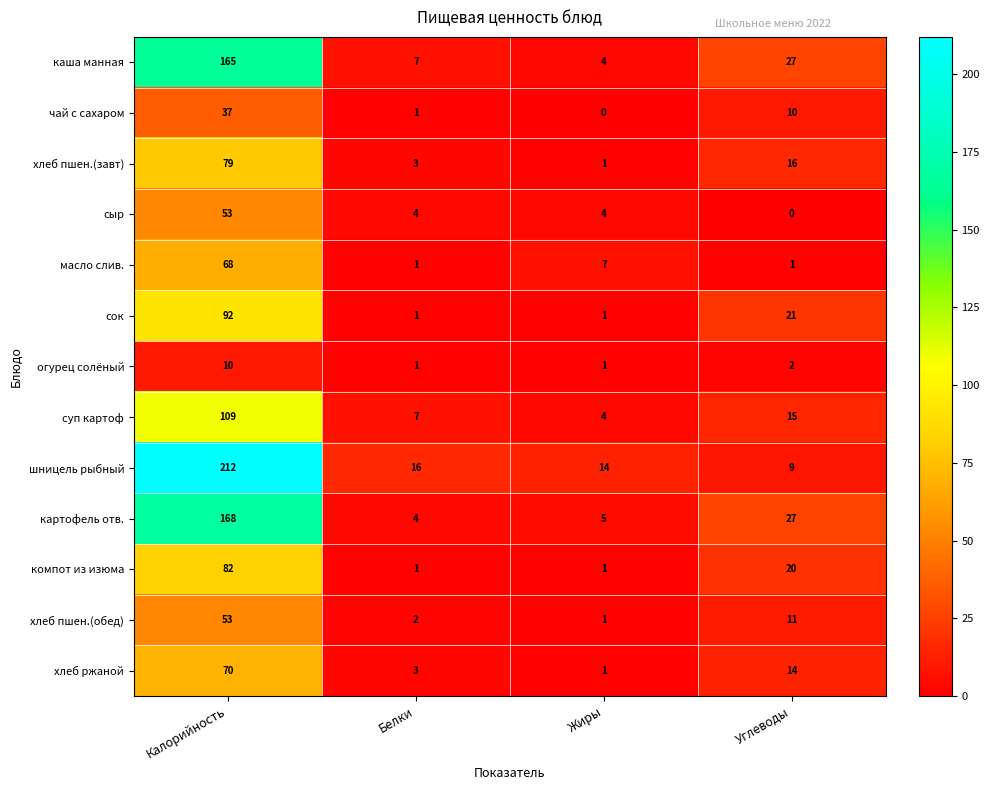

At which label does картофель отв. reach its peak?

Калорийность